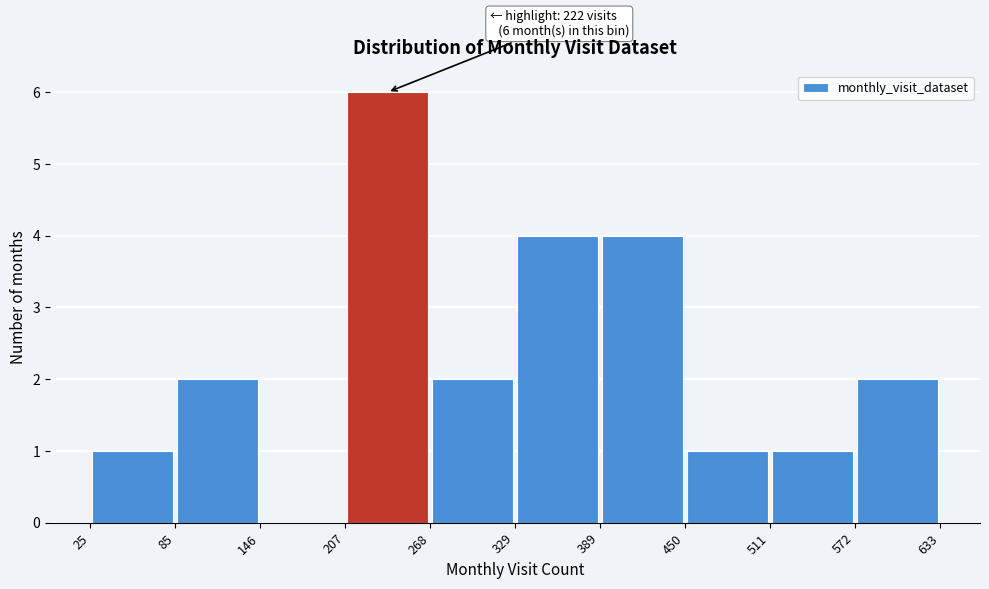

Which range on the x-axis has the tallest bar?

207 to 268